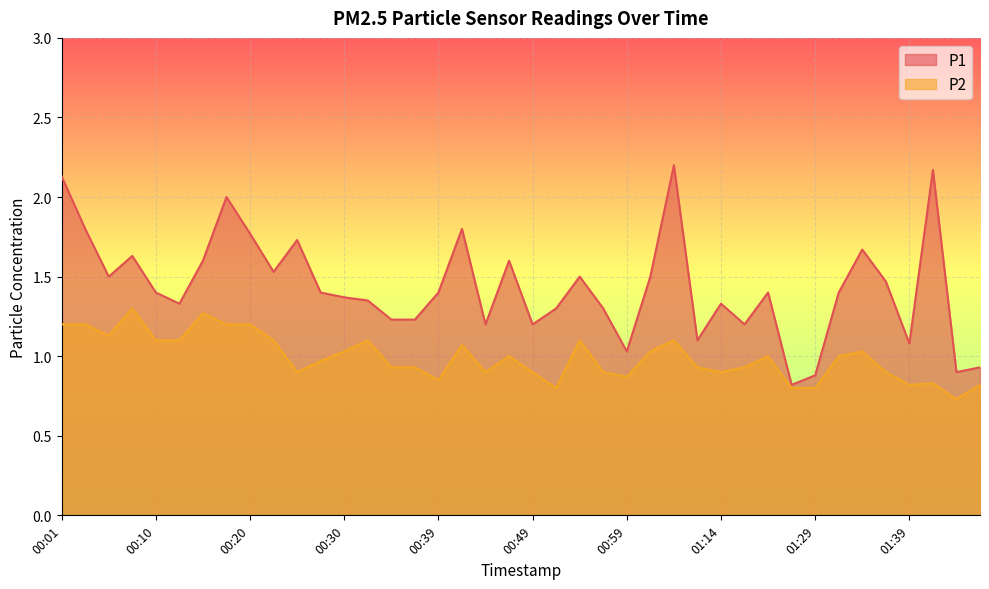

How many interior local peaks does the P1 series have?

11